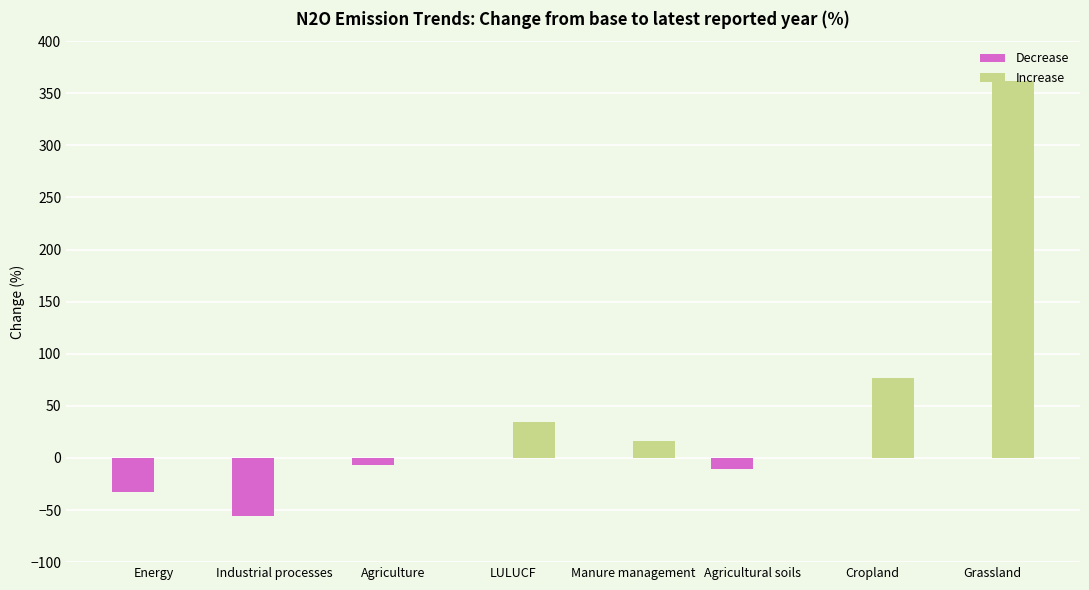

How many groups of bars are there?

8